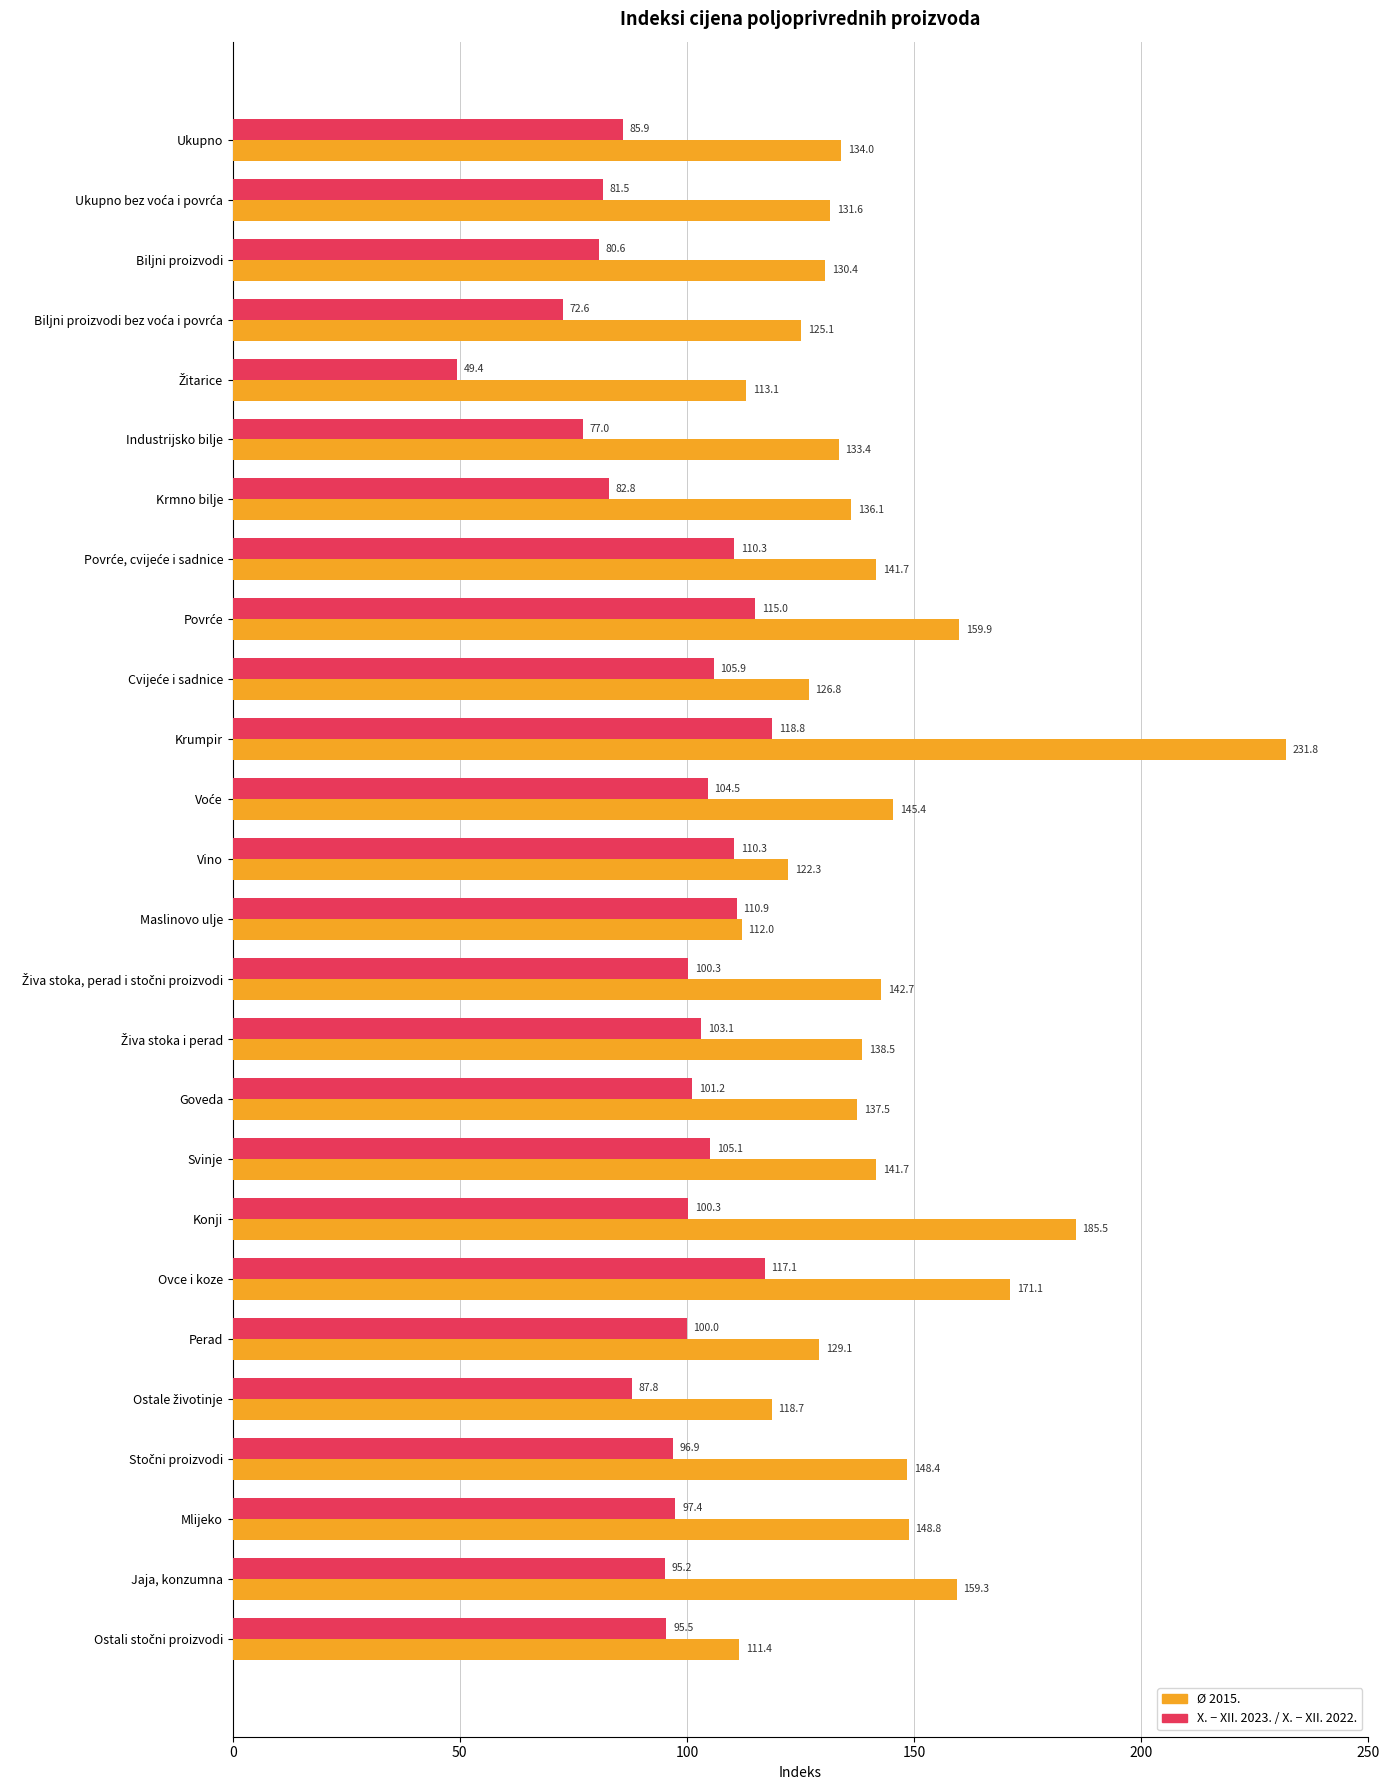

True or false: Ø 2015. has a value of 134.0 at Ukupno.

True